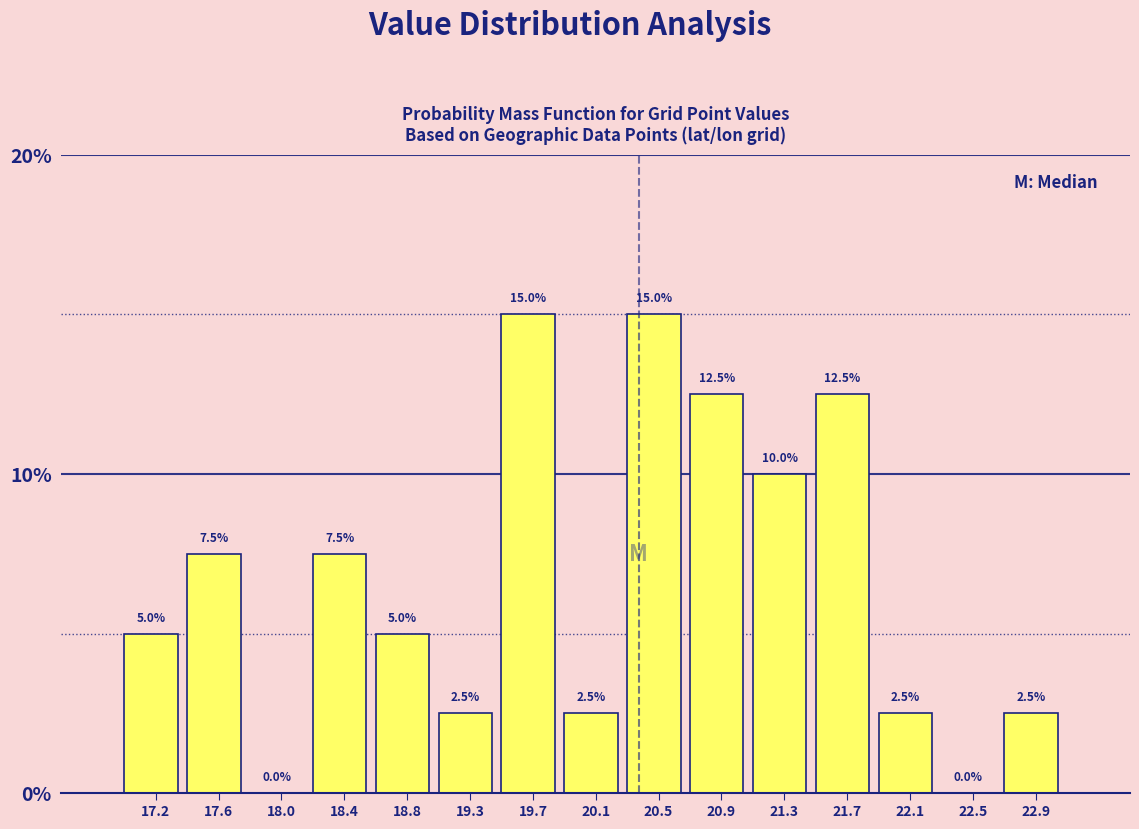

How tall is the bar that spans 19.85 to 20.25 on the x-axis? The bar edges are not printed on the chart, so give them approximately, as read against the axis.

2.5